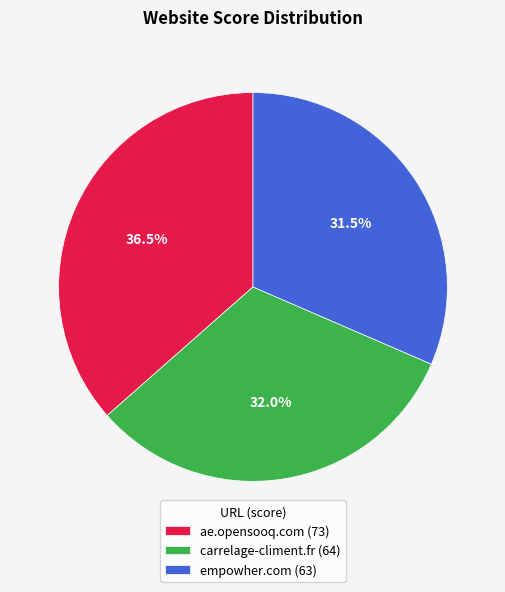

Rank the categories by value from highest to lowest.

ae.opensooq.com, carrelage-climent.fr, empowher.com